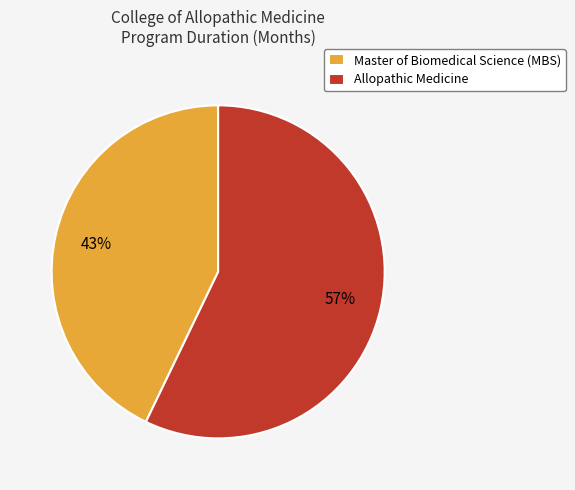

To the nearest percent, what portion does Master of Biomedical Science (MBS) represent?

43%